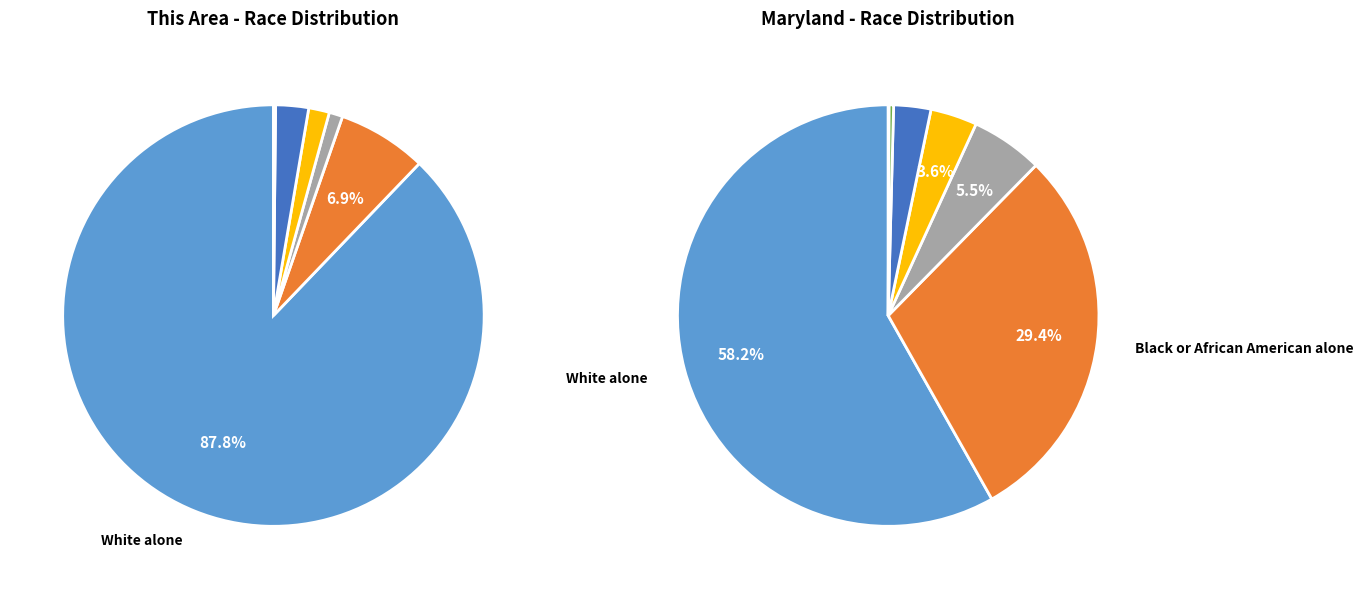

Does any single category account for the majority?

Yes